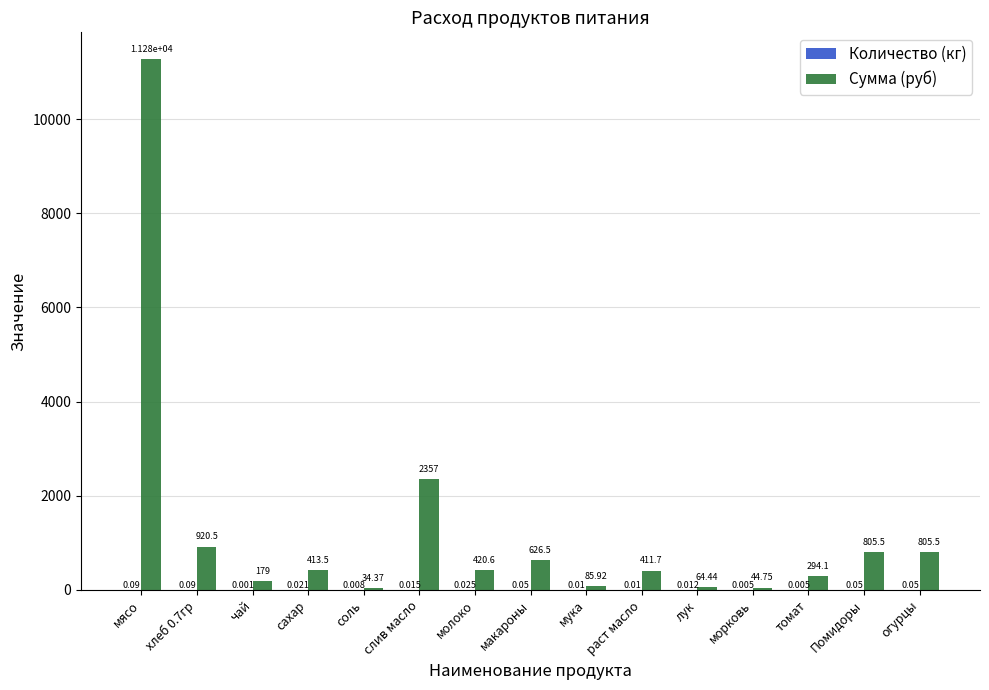

At which label does Сумма (руб) reach its peak?

мясо